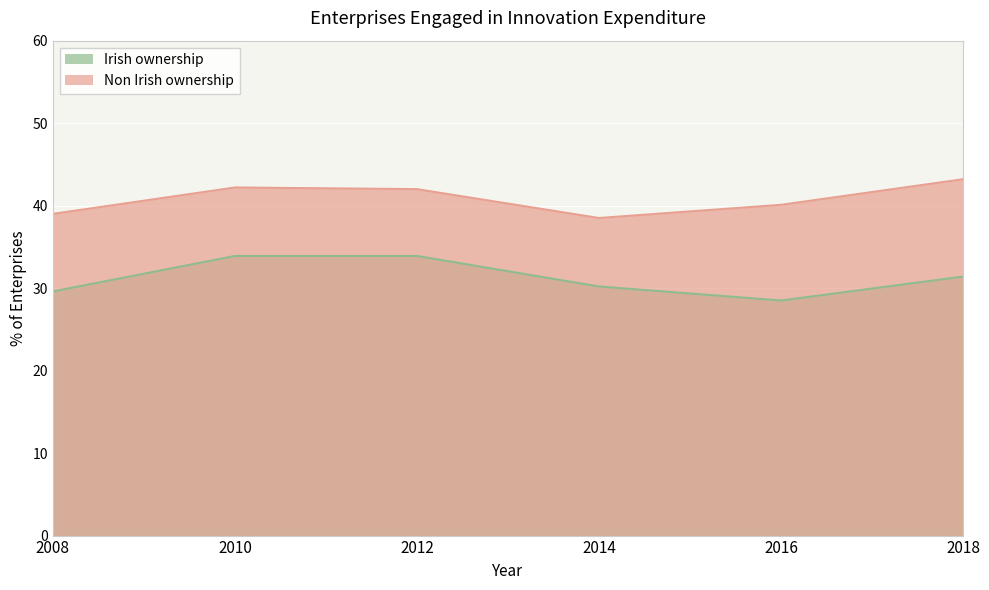

Which series has the largest total across all categories?

Non Irish ownership